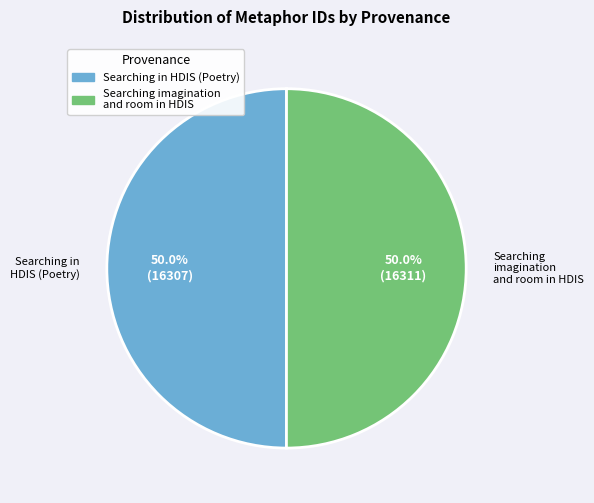

The Searching imagination and room in HDIS slice represents 60% of the pie. True or false?

False